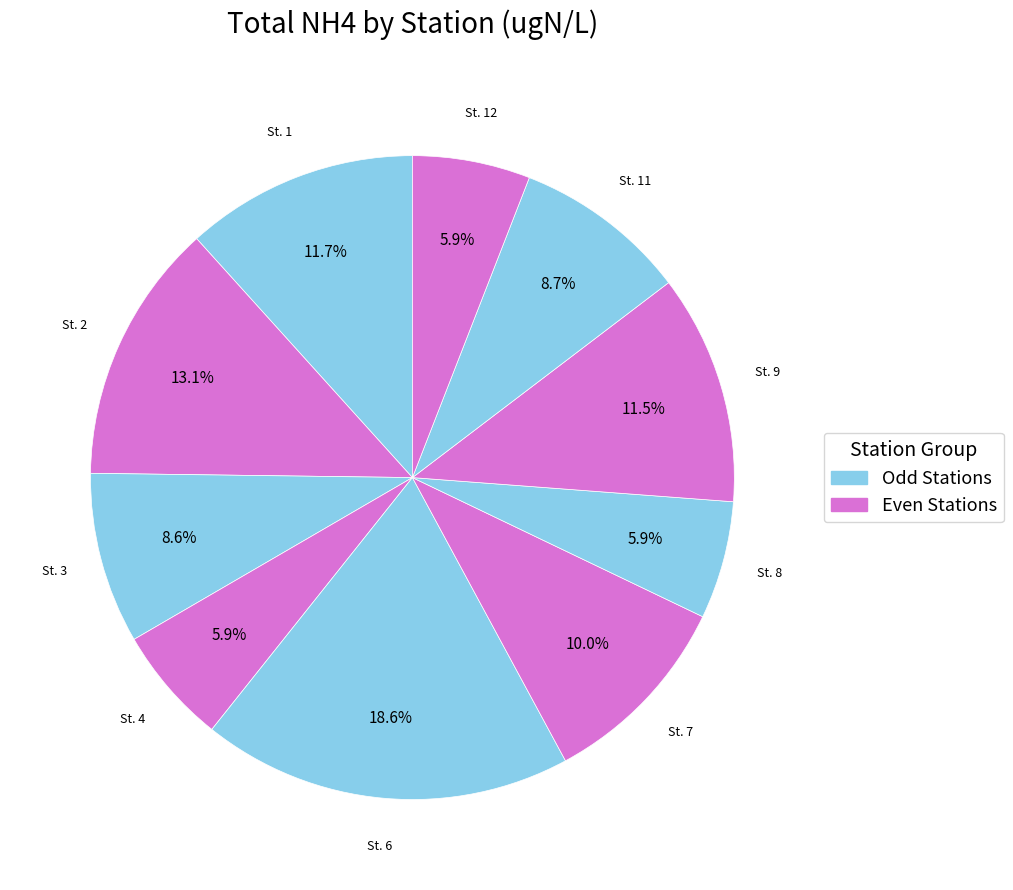

Count the number of slices in the pie.

10